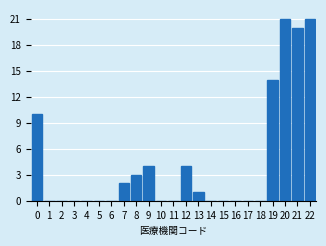

Reading right to left, transcribe all the data shown in this chart.

22=21	21=20	20=21	19=14	18=0	17=0	16=0	15=0	14=0	13=1	12=4	11=0	10=0	9=4	8=3	7=2	6=0	5=0	4=0	3=0	2=0	1=0	0=10